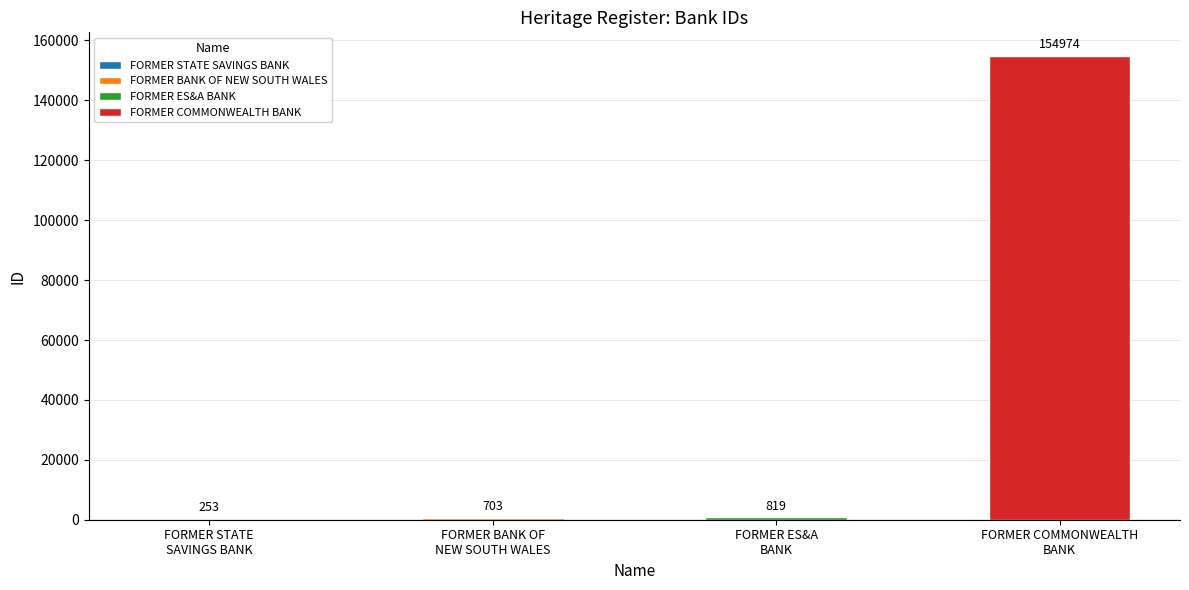

What is the difference between the second highest and second lowest values?

116